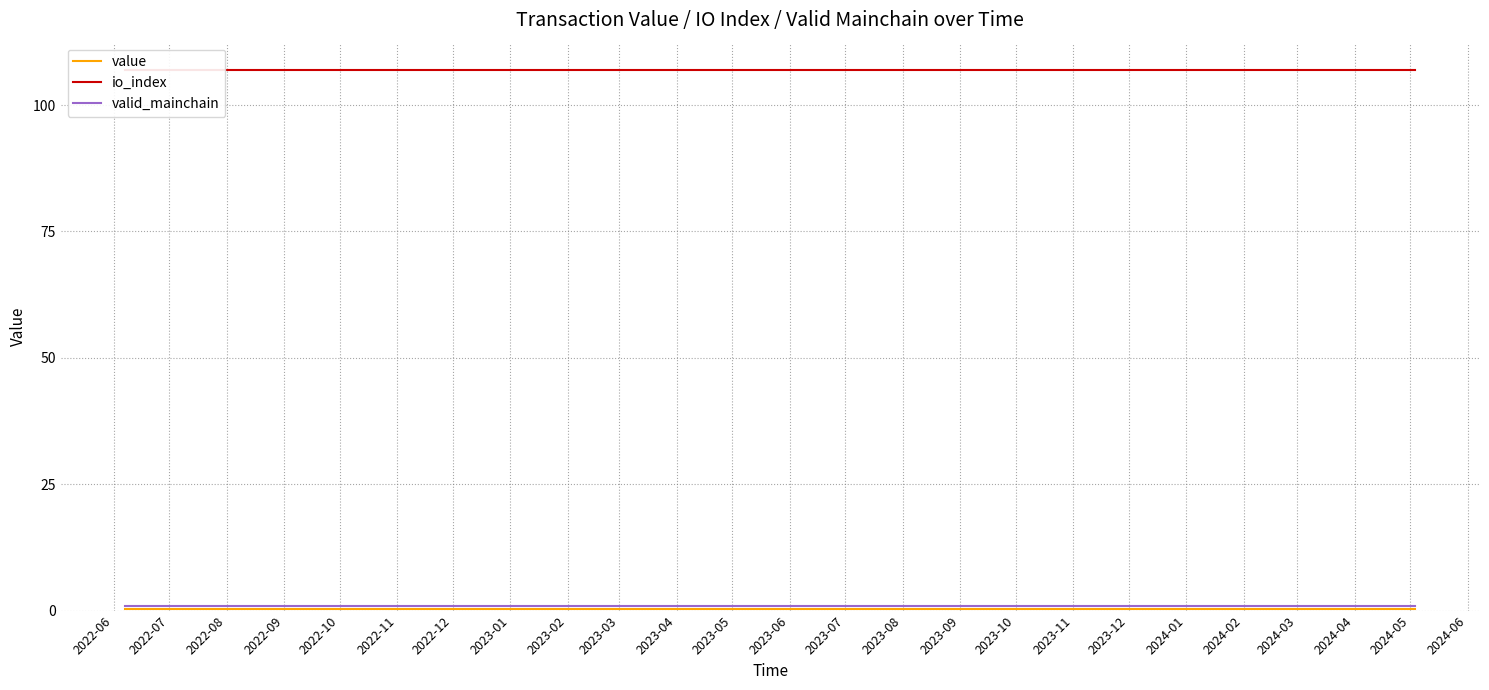

Between 2023-08 and 2024-04, which series saw the biggest shift?

value